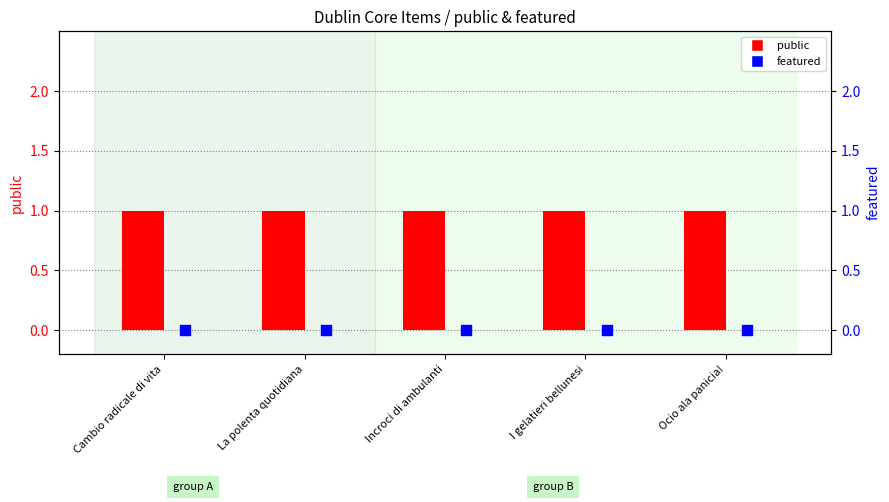

Which series has the largest total across all categories?

public